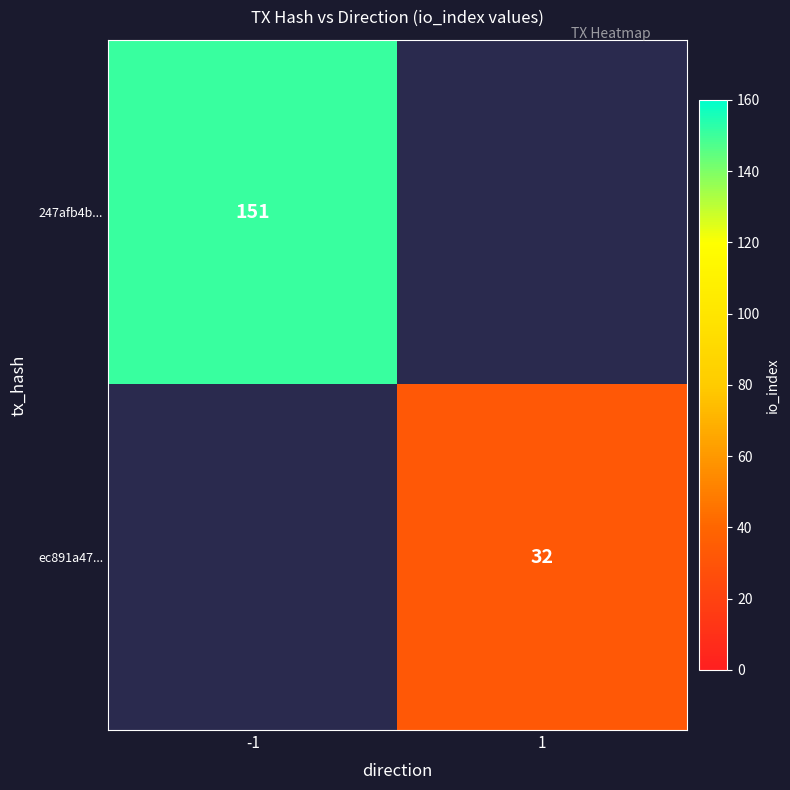

The value of 247afb4b... at -1 is 151. True or false?

True